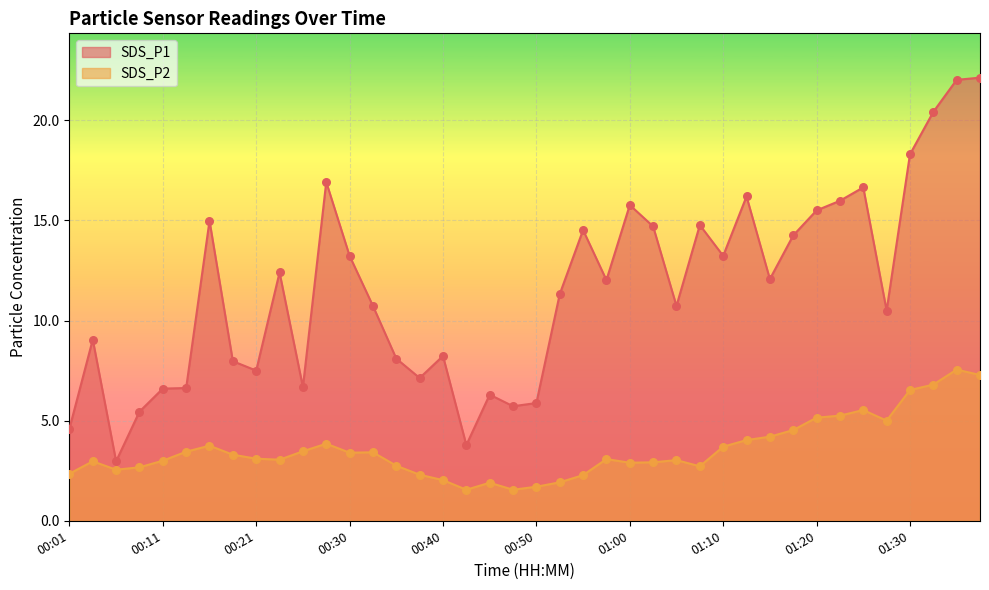

Is the value of SDS_P1 at 01:27 greater than the value of SDS_P2 at 01:35?

Yes